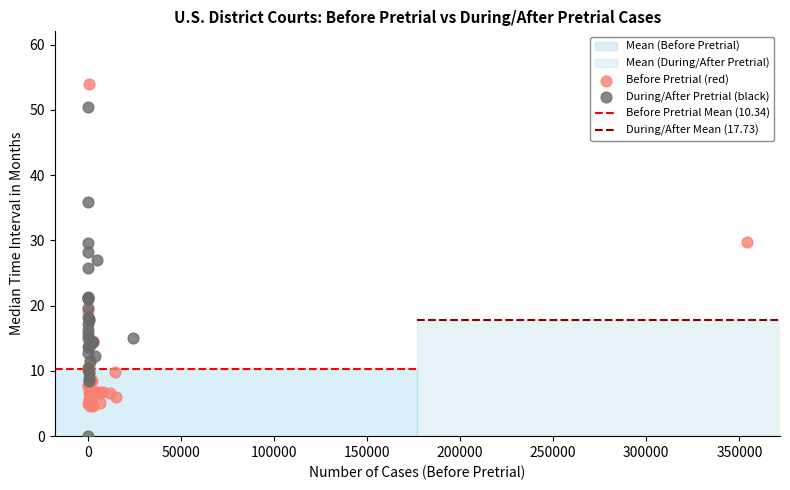

Which series has the widest spread of Y values?

During/After Pretrial (black)